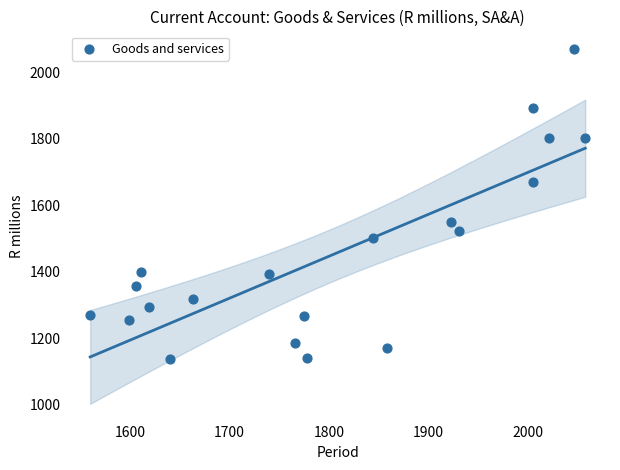

What Y value in the scatter plot is closest to 1603?

1550